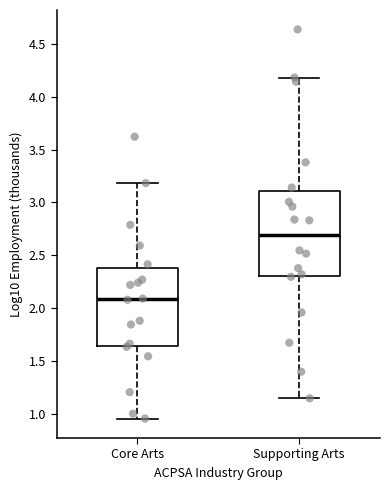

Where does the median line of the box for Core Arts sit on the y-axis? The values are not printed on the chart, so give them approximately, as read against the axis.

2.10